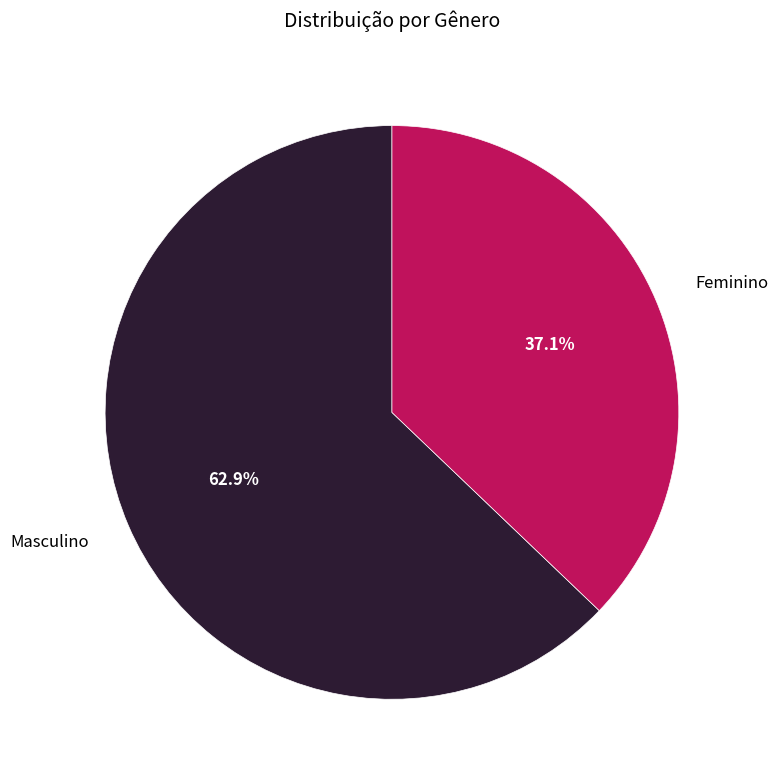

Which category accounts for the majority?

Masculino